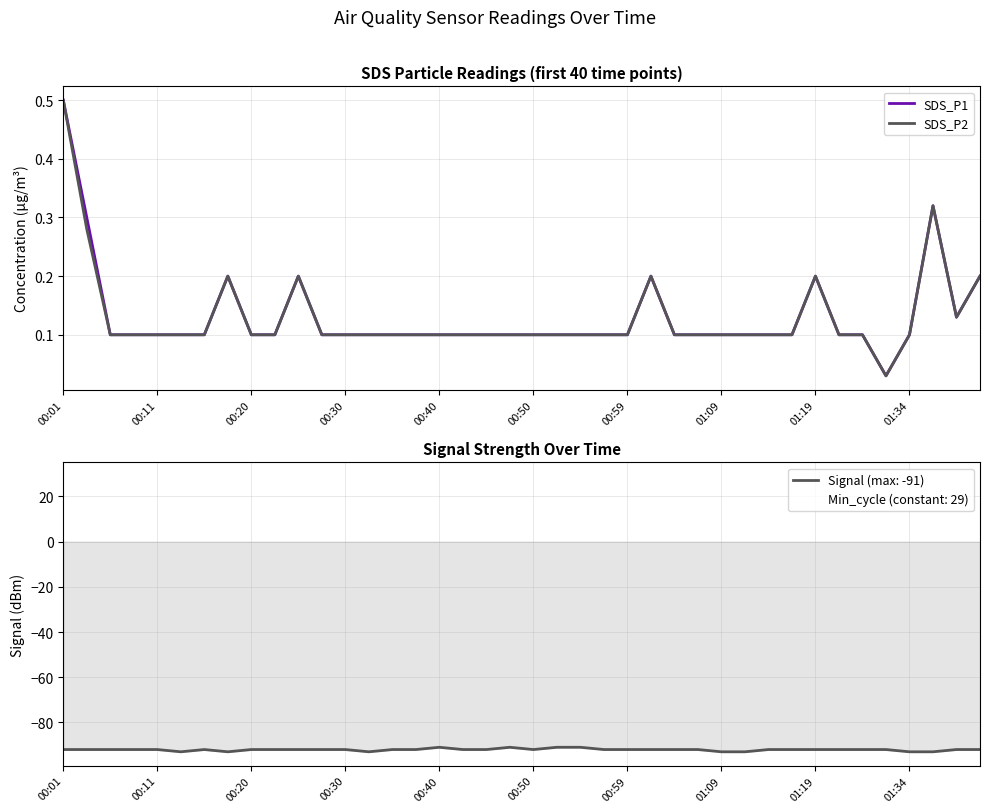

What is the lowest value of the Signal (max: -91) series?

-93